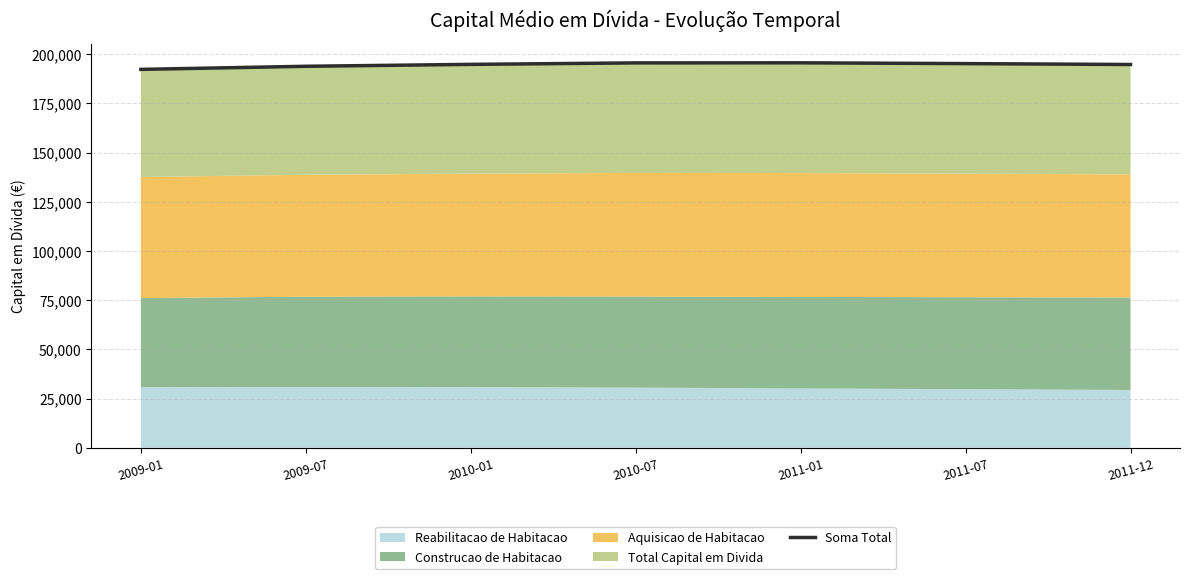

What value does the data have at 2009-07?

193860